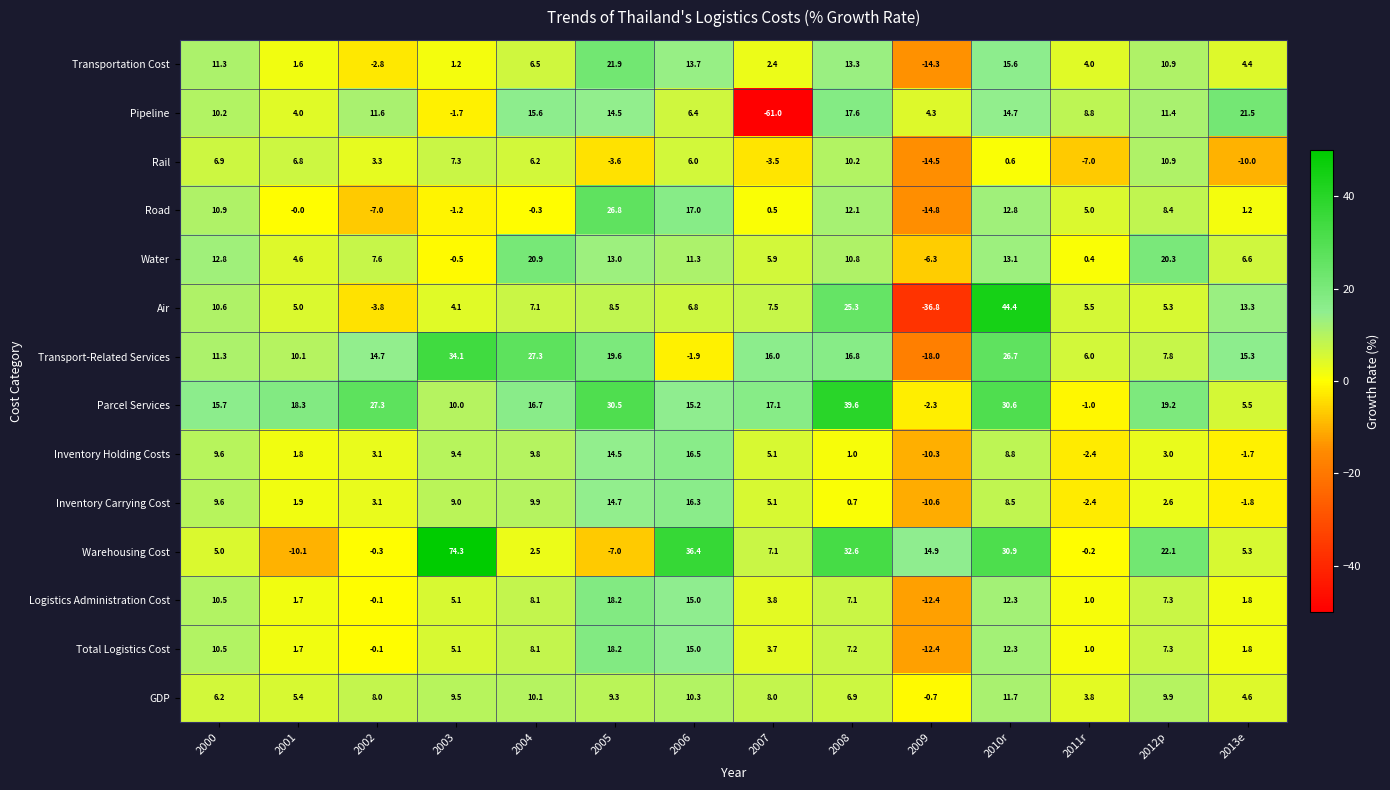

Read the Inventory Carrying Cost value at 2008.

0.7